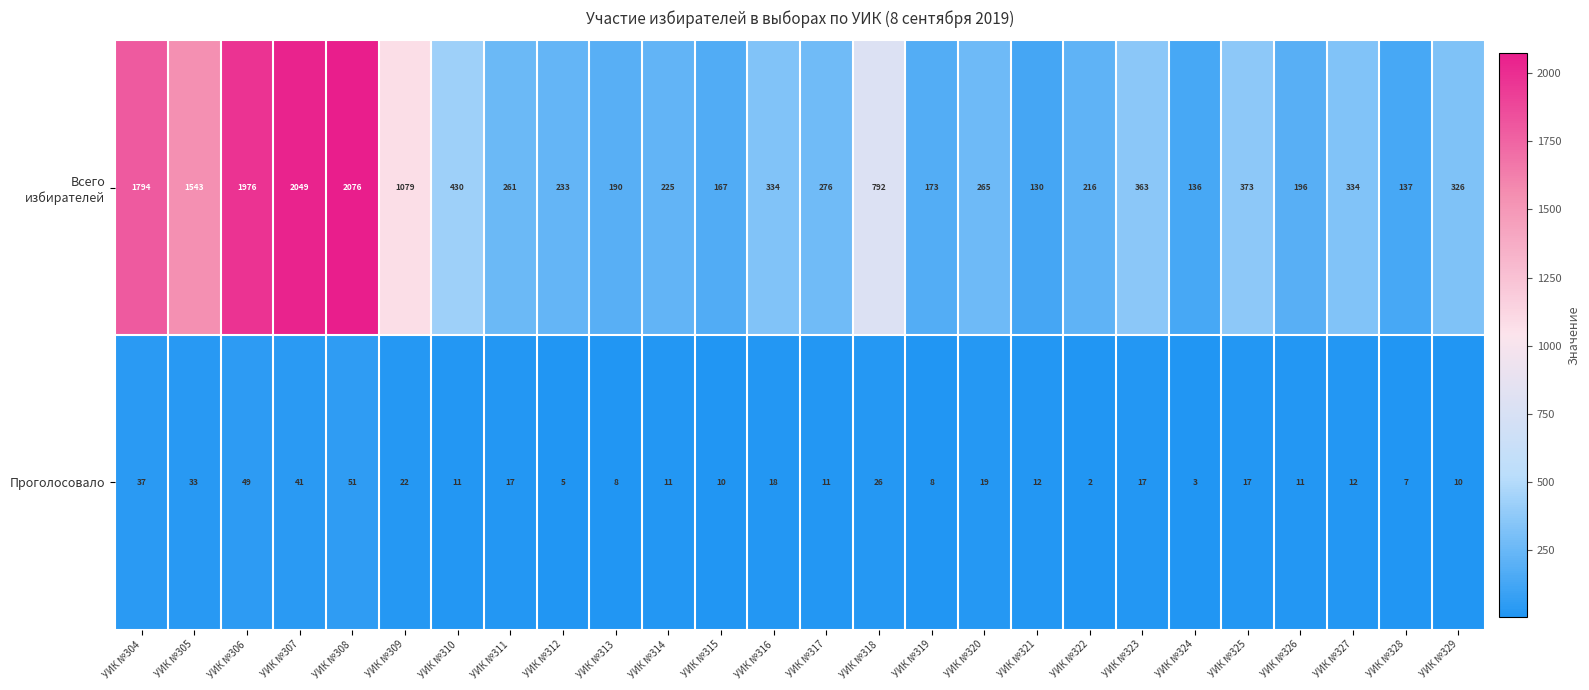

What is the approximate value of Проголосовало at УИК №321?

12